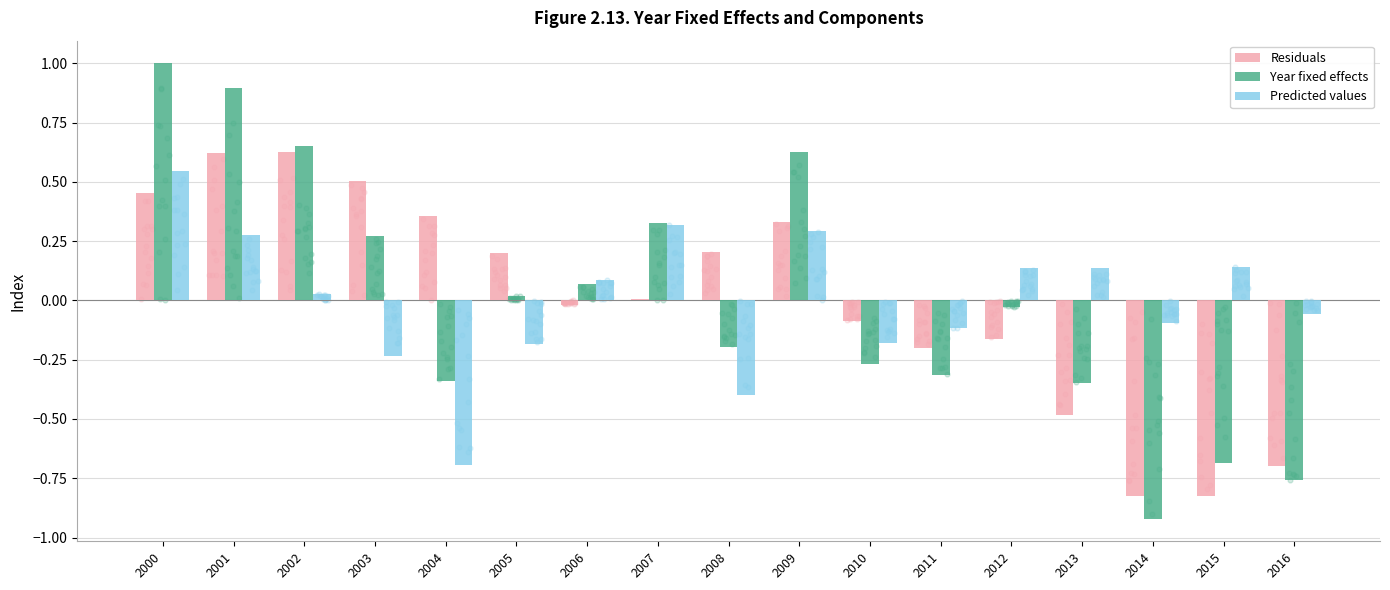

Which series has the largest total across all categories?

Predicted values